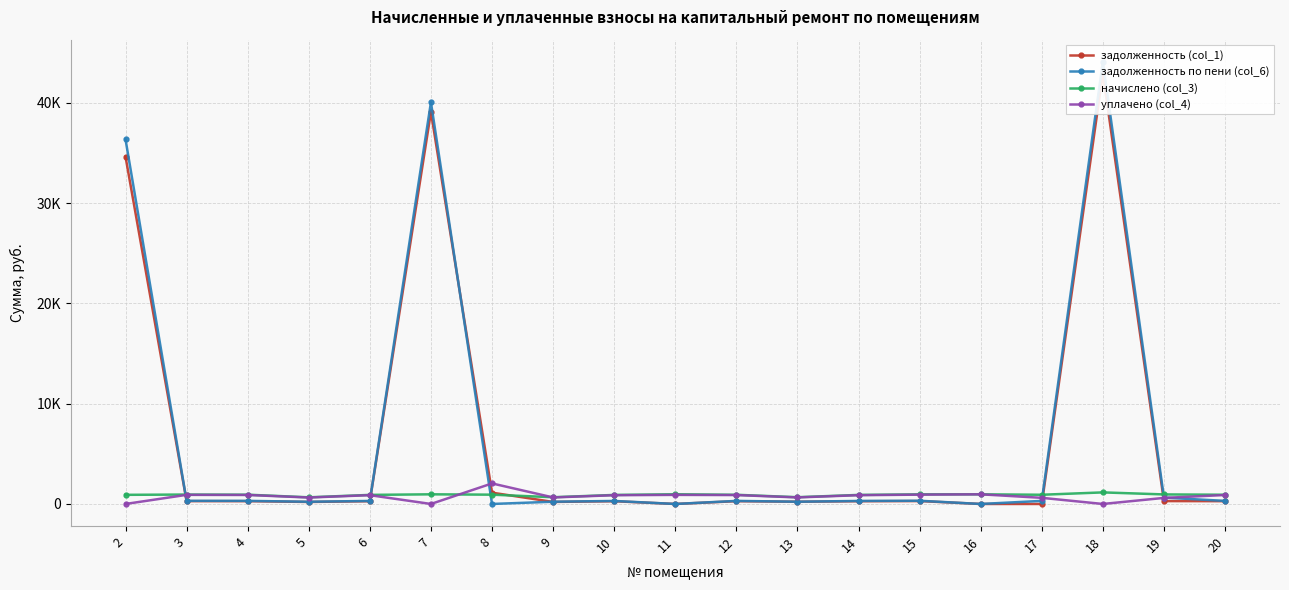

The задолженность по пени (col_6) series shows -19531.0 at 11. True or false?

False